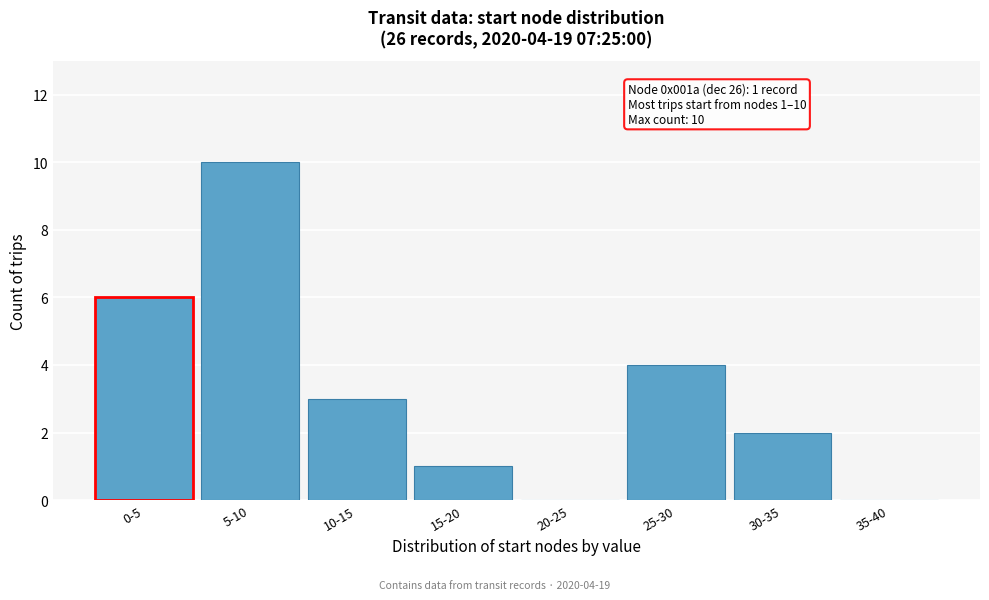

Reading right to left, list all the values displayed in this chart.

35-40=0	30-35=2	25-30=4	20-25=0	15-20=1	10-15=3	5-10=10	0-5=6